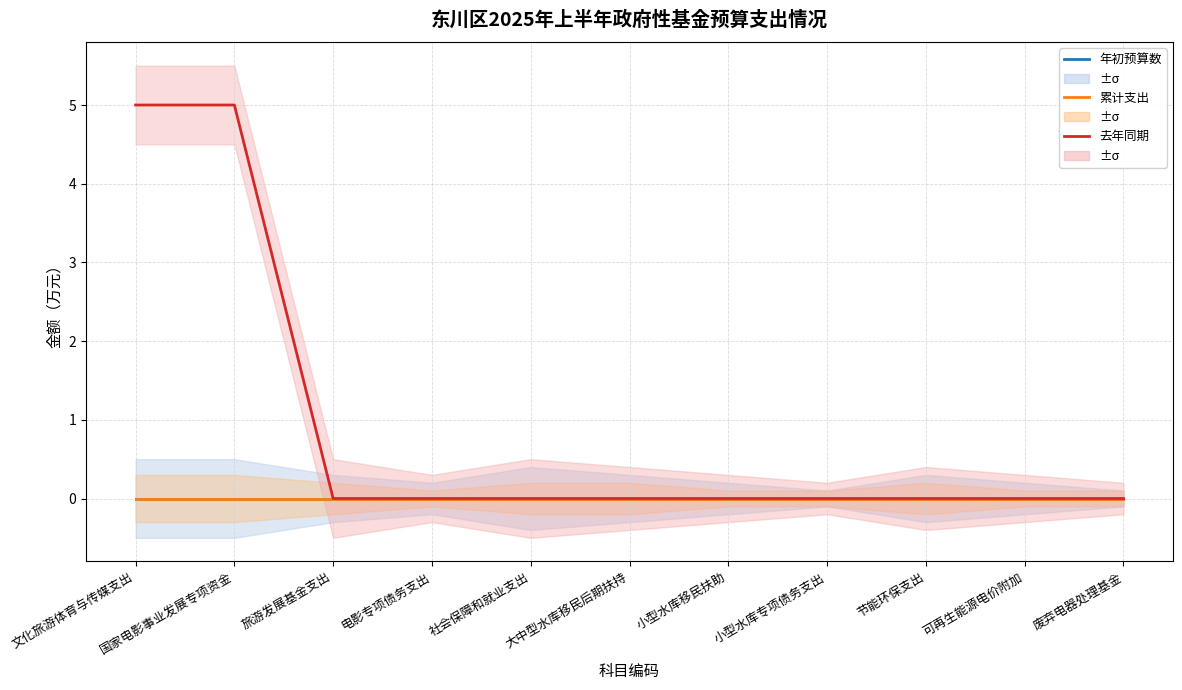

True or false: 年初预算数 and 累计支出 intersect in this chart.

False